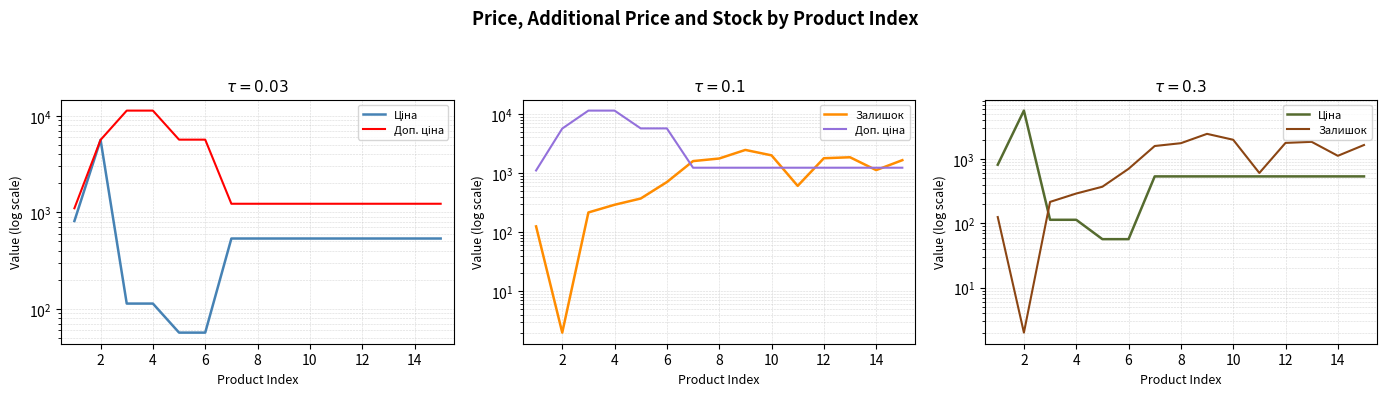

At 12, list the series in order from smallest to largest.

Ціна, Доп. ціна, Залишок